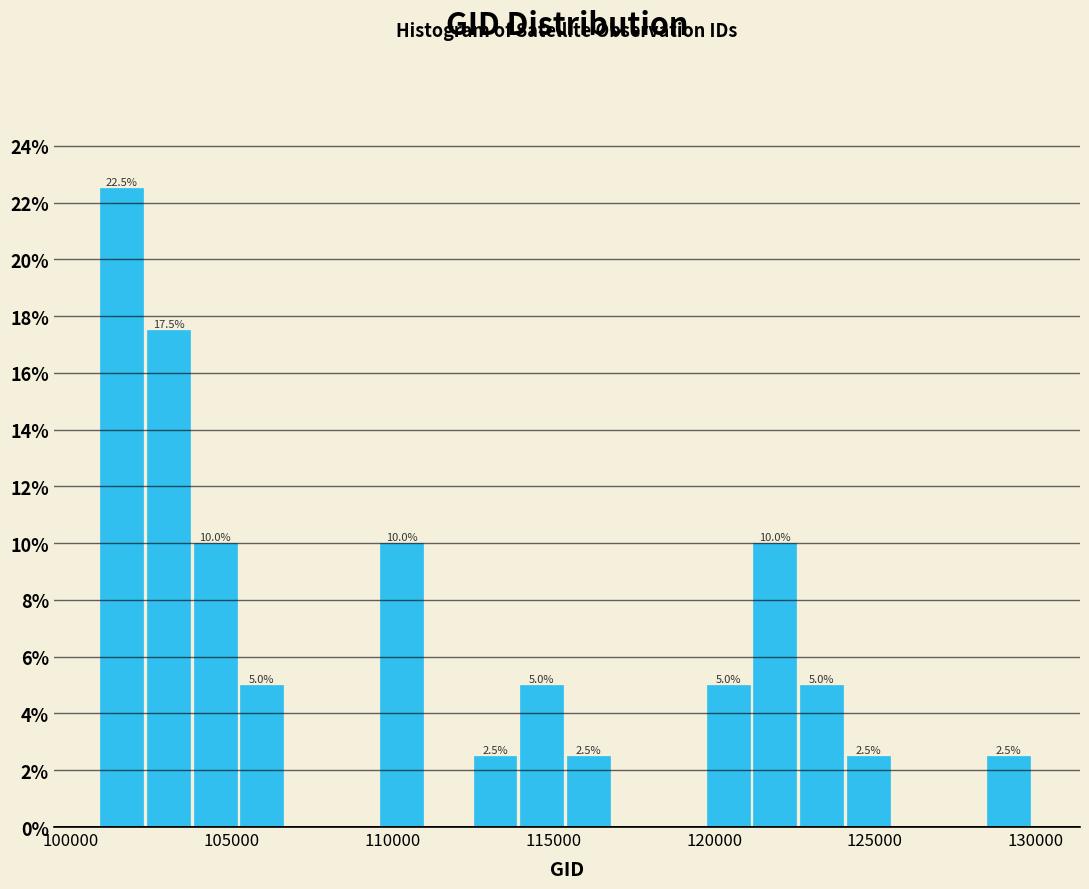

Around what value on the x-axis is the tallest bar? Give the approximate position of its centre, as read against the axis.

101500